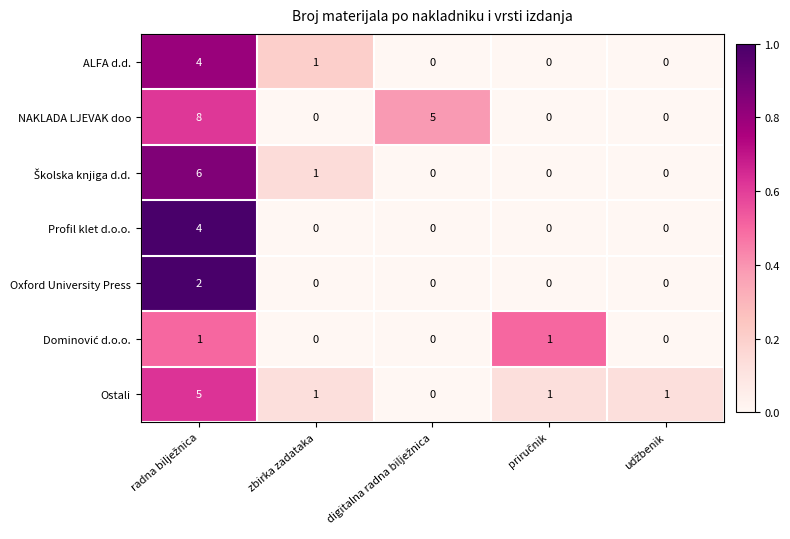

Is it true that NAKLADA LJEVAK doo equals 0 at zbirka zadataka?

True